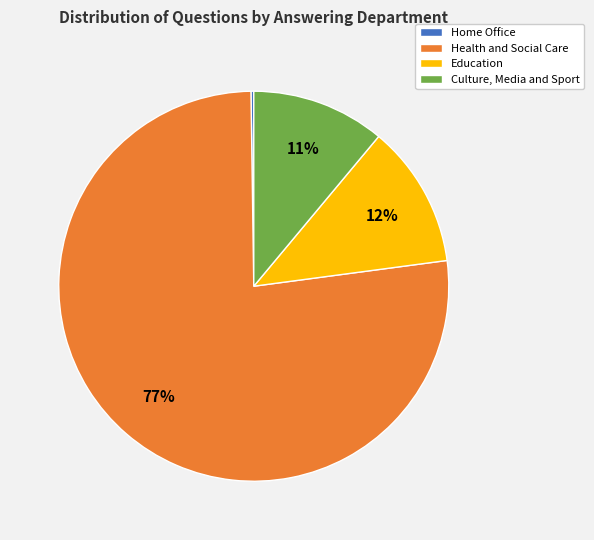

True or false: Education accounts for 18% of the total.

False